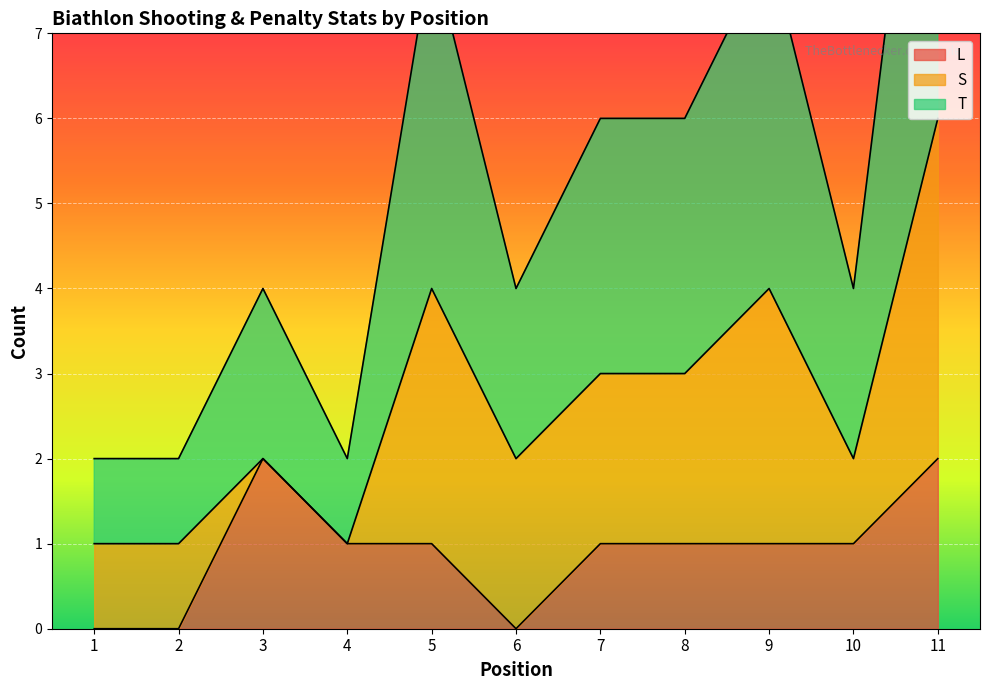

The value of L at 11 is 2. True or false?

True